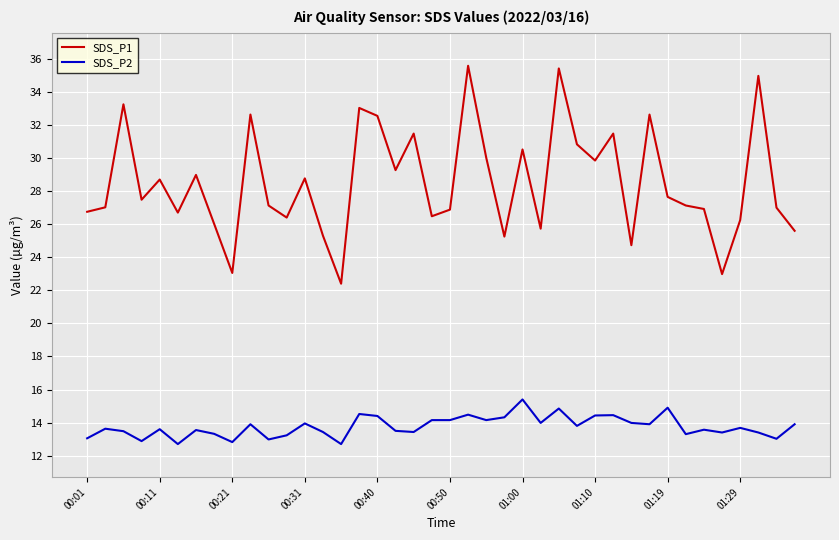

What is the average value of the SDS_P1 series?

28.5